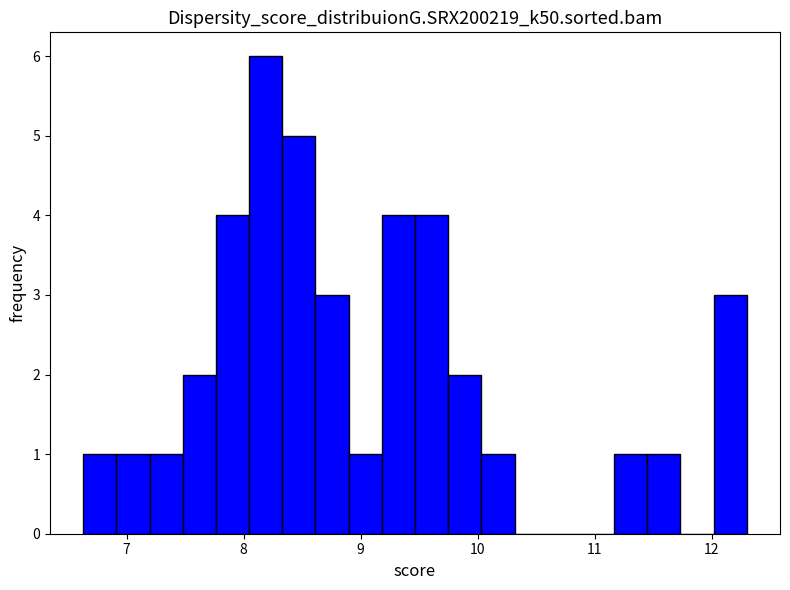

Around what value on the x-axis is the tallest bar? Give the approximate position of its centre, as read against the axis.

8.2